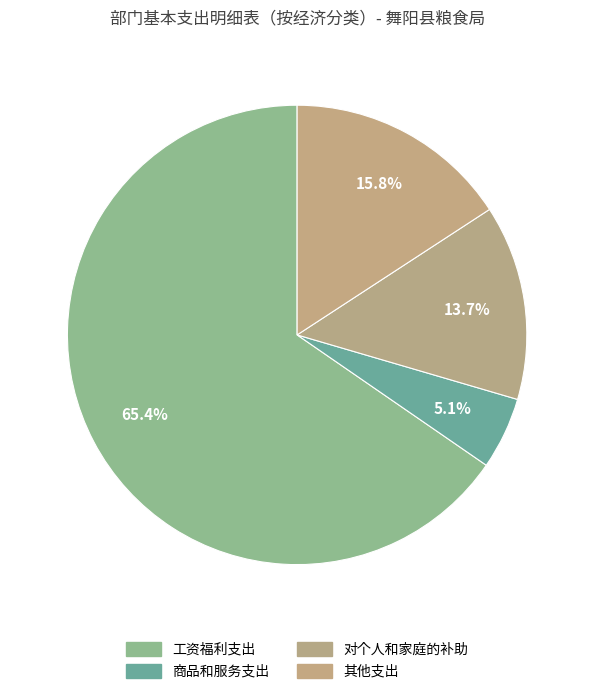

Count the number of slices in the pie.

4